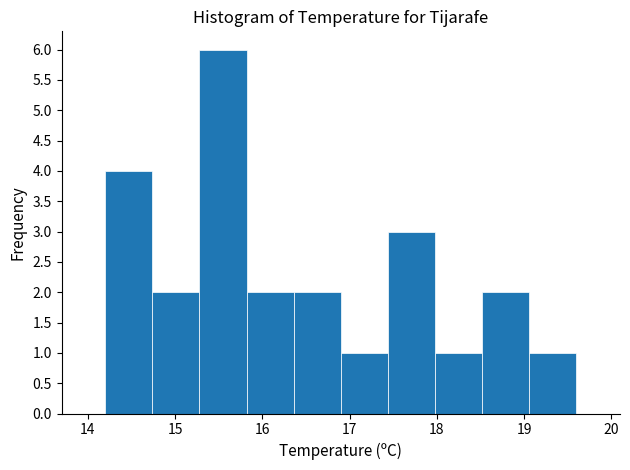

How tall is the bar that spans 14.20 to 14.74 on the x-axis? Neither the bar edges nor the heights are printed on the chart, so give them approximately, as read against the axes.

4